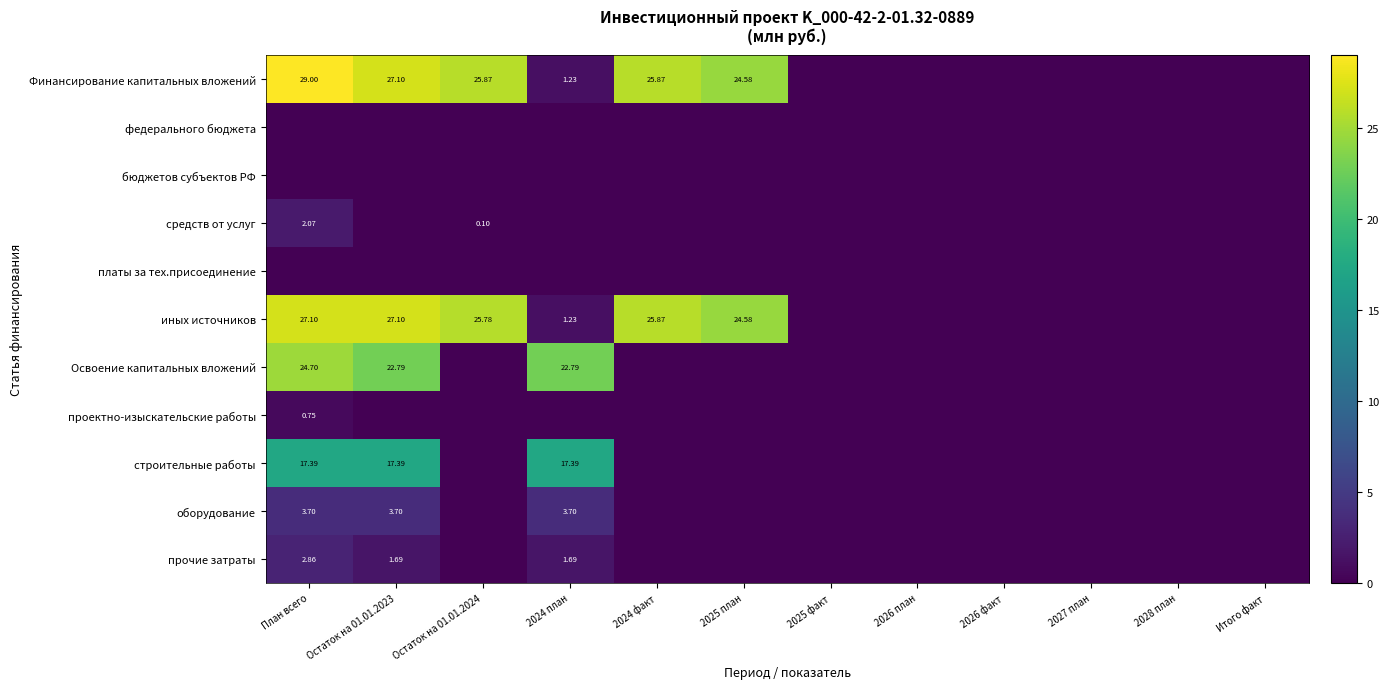

Which series changed the most between План всего and 2025 факт?

Финансирование капитальных вложений